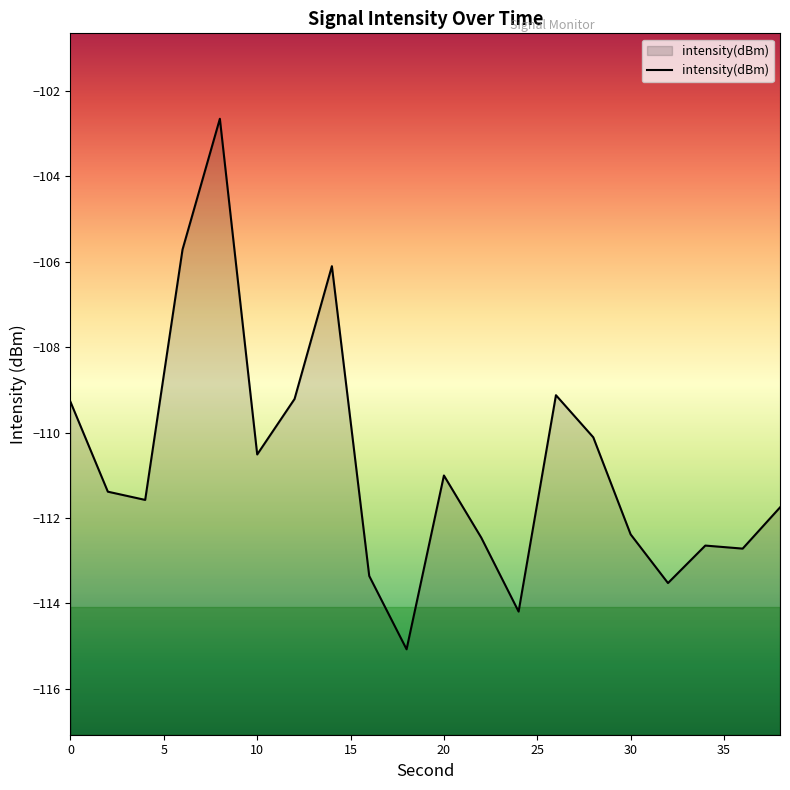

Where is the first local maximum?

8